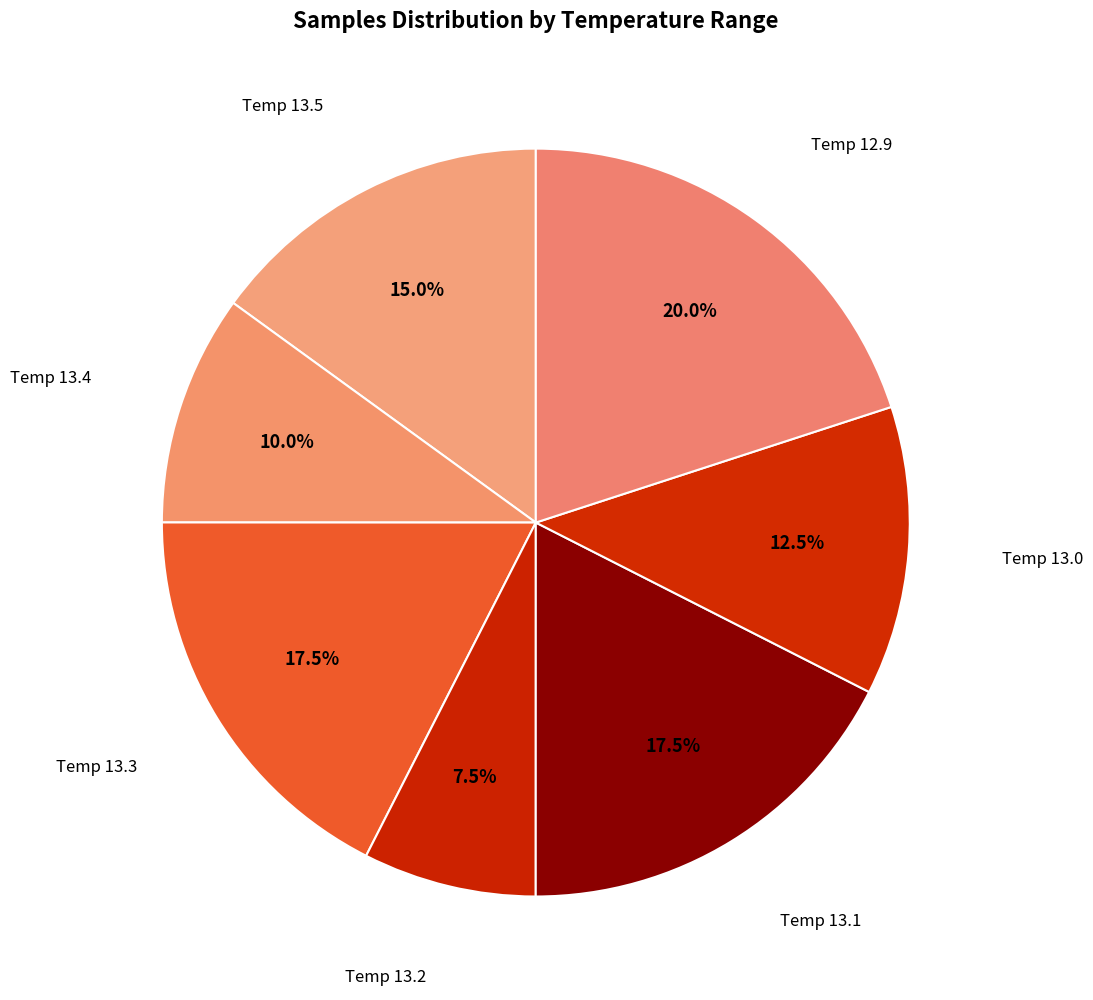

What is the total percentage of Temp 12.9 and Temp 13.0?

32.5%